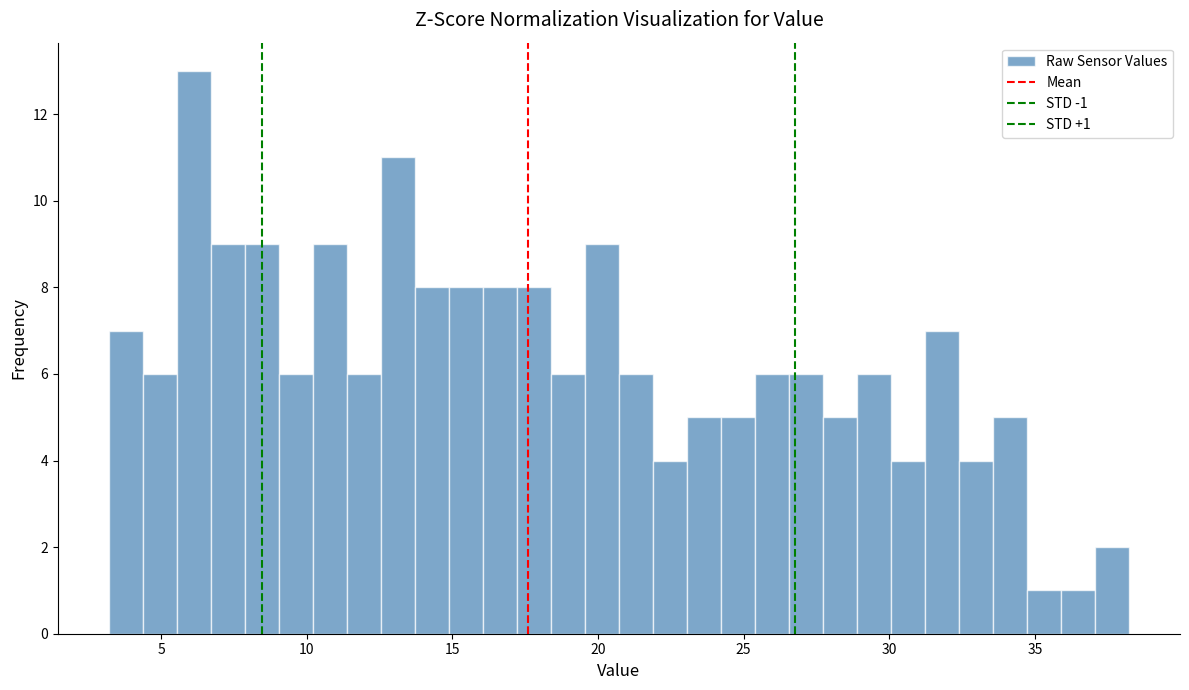

Around what value on the x-axis is the tallest bar? Give the approximate position of its centre, as read against the axis.

6.0